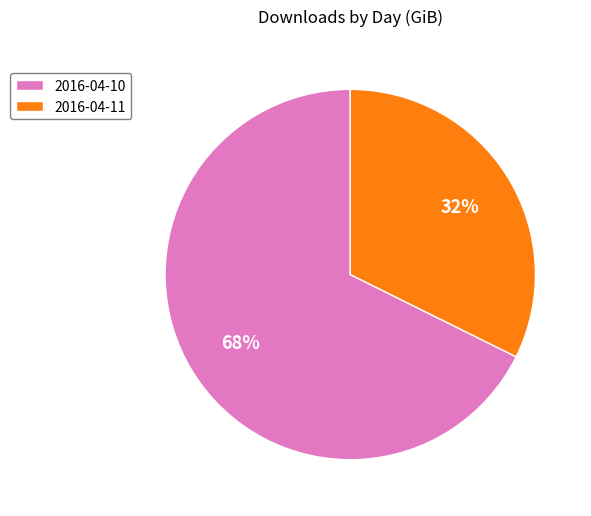

Which slice is the smallest?

2016-04-11